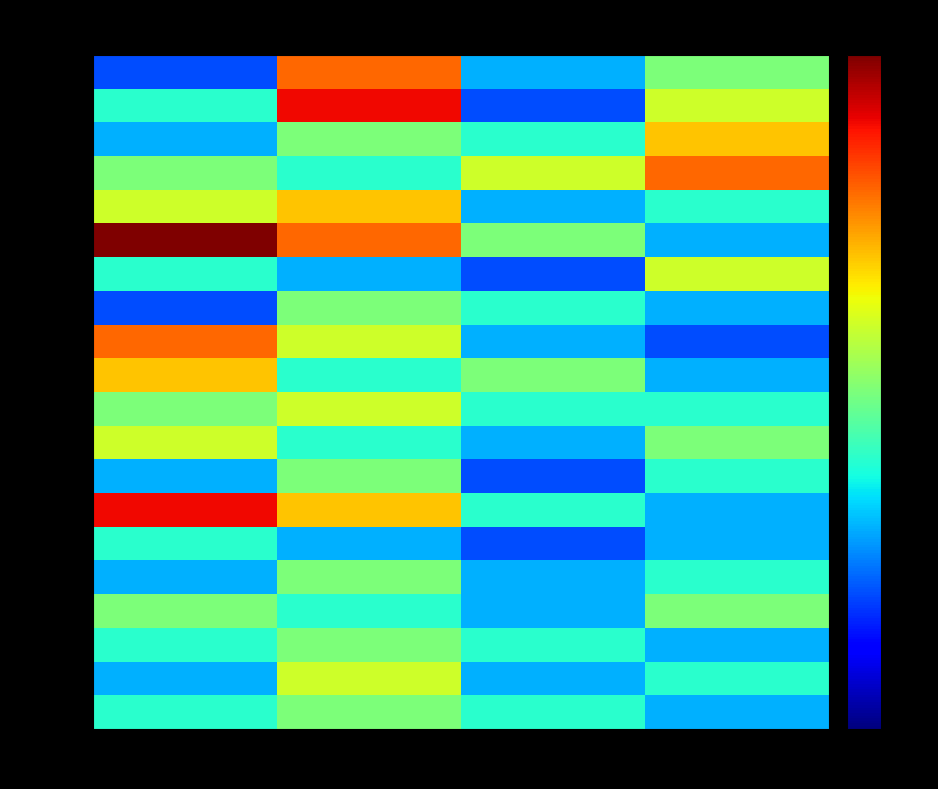

Reading right to left, extract all data points from this chart.

三建镇: 四级=5	三级=3	二级=8	一级=2
虎威镇: 四级=6	三级=2	二级=9	一级=4
树人镇: 四级=7	三级=4	二级=5	一级=3
青龙乡: 四级=8	三级=6	二级=4	一级=5
十直镇: 四级=4	三级=3	二级=7	一级=6
名山街道: 四级=3	三级=5	二级=8	一级=10
三元镇: 四级=6	三级=2	二级=3	一级=4
栗子乡: 四级=3	三级=4	二级=5	一级=2
武平镇: 四级=2	三级=3	二级=6	一级=8
仁沙镇: 四级=3	三级=5	二级=4	一级=7
兴义镇: 四级=4	三级=4	二级=6	一级=5
高家镇: 四级=5	三级=3	二级=4	一级=6
社坛镇: 四级=4	三级=2	二级=5	一级=3
三合街道: 四级=3	三级=4	二级=7	一级=9
都督乡: 四级=3	三级=2	二级=3	一级=4
保合镇: 四级=4	三级=3	二级=5	一级=3
江池镇: 四级=5	三级=3	二级=4	一级=5
双路镇: 四级=3	三级=4	二级=5	一级=4
湛普镇: 四级=4	三级=3	二级=6	一级=3
龙孔镇: 四级=3	三级=4	二级=5	一级=4